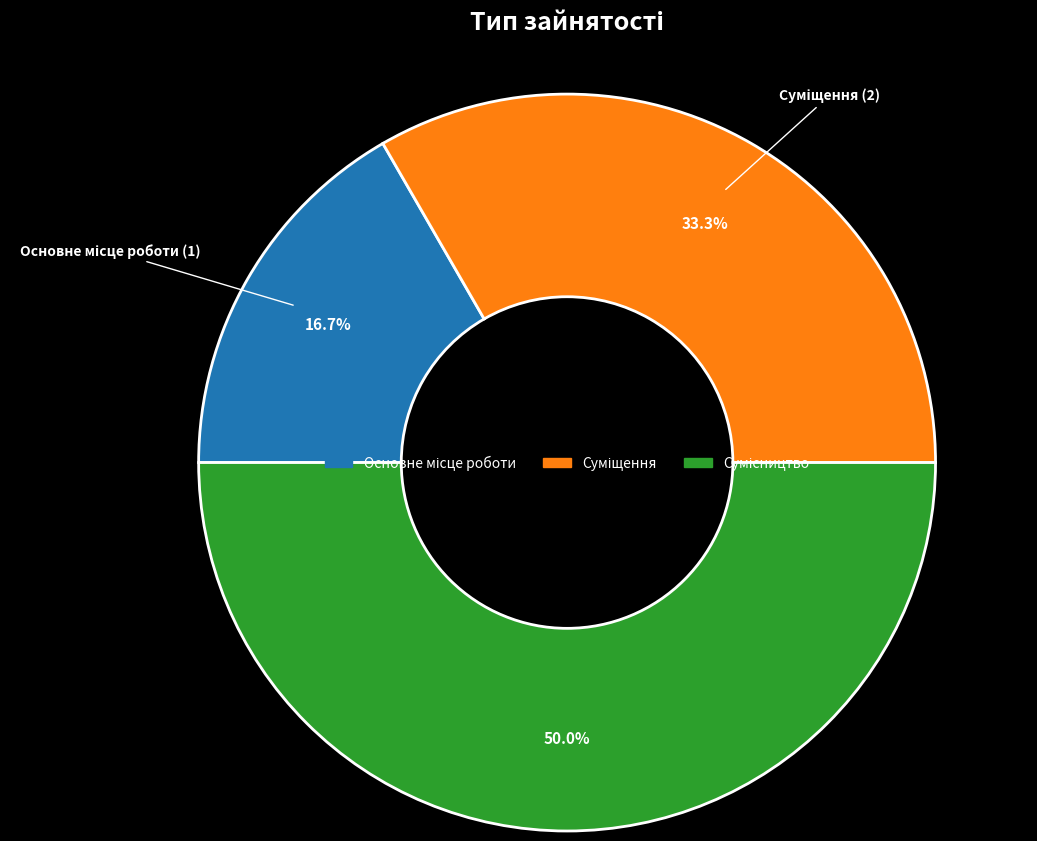

Is it true that Суміщення is 25% of the pie?

False